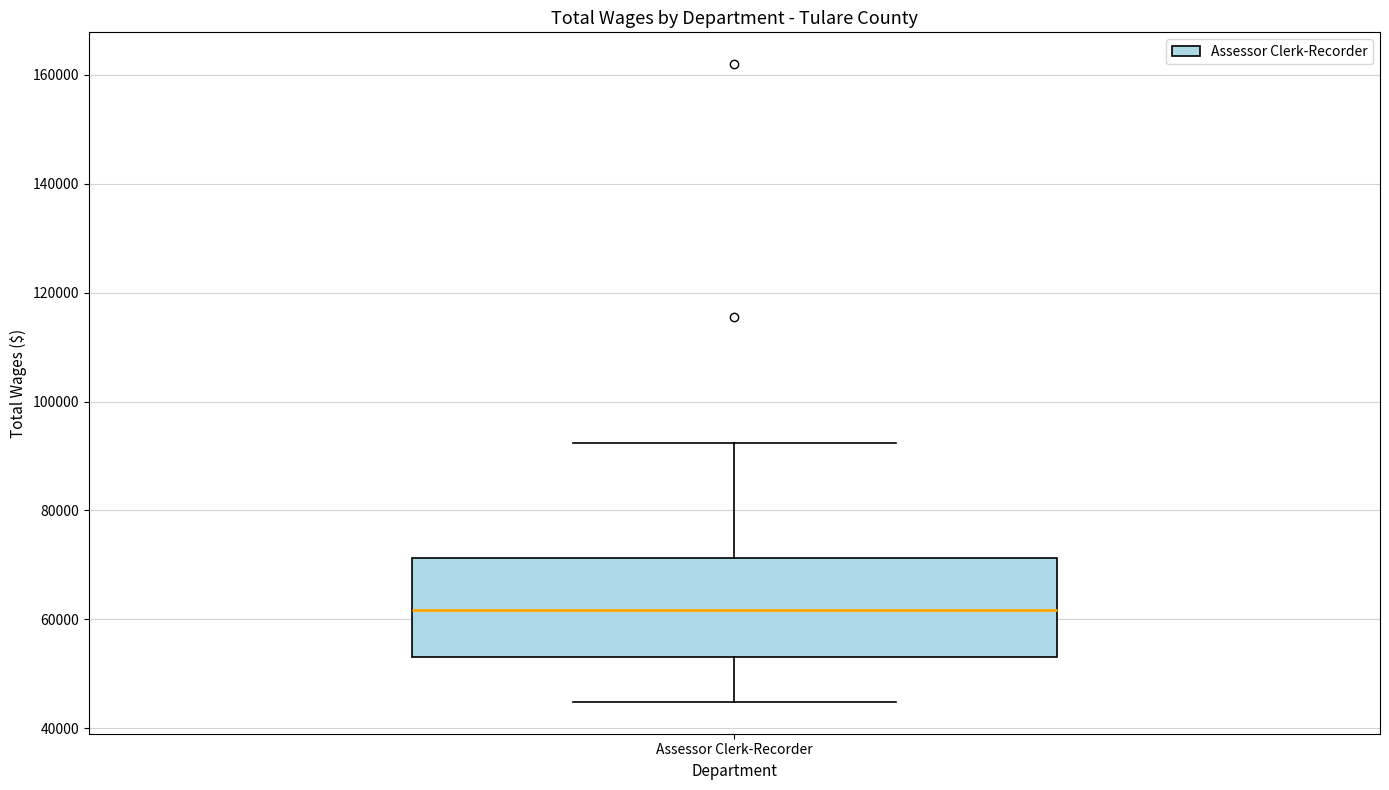

Where is the lower edge of the box for Assessor Clerk-Recorder on the y-axis? The values are not printed on the chart, so give them approximately, as read against the axis.

54000